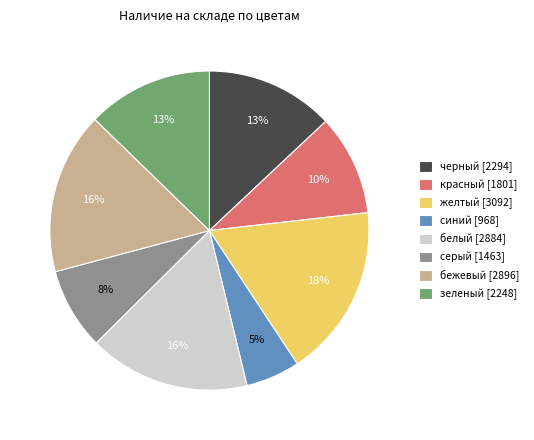

Count the number of slices in the pie.

8